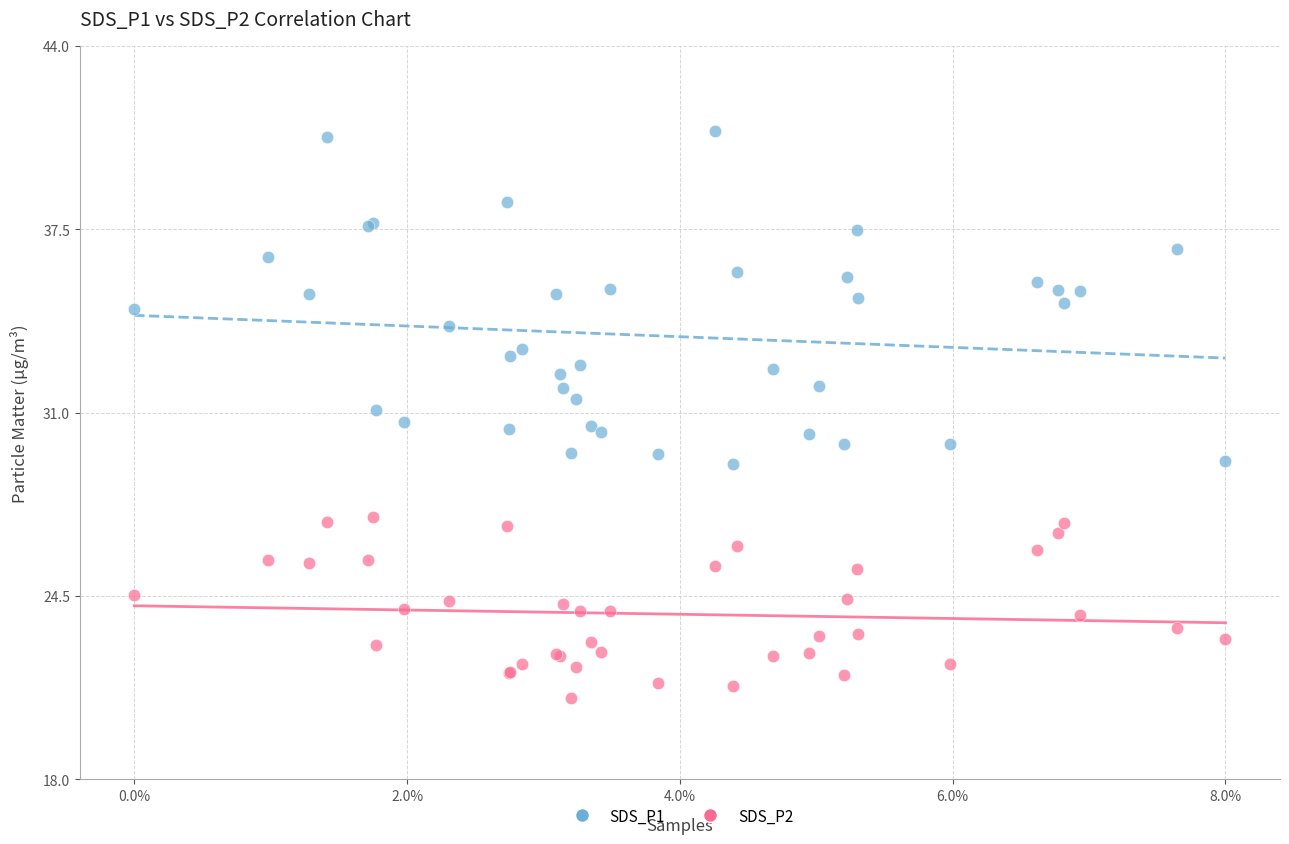

Which series contains the highest Y value?

SDS_P1